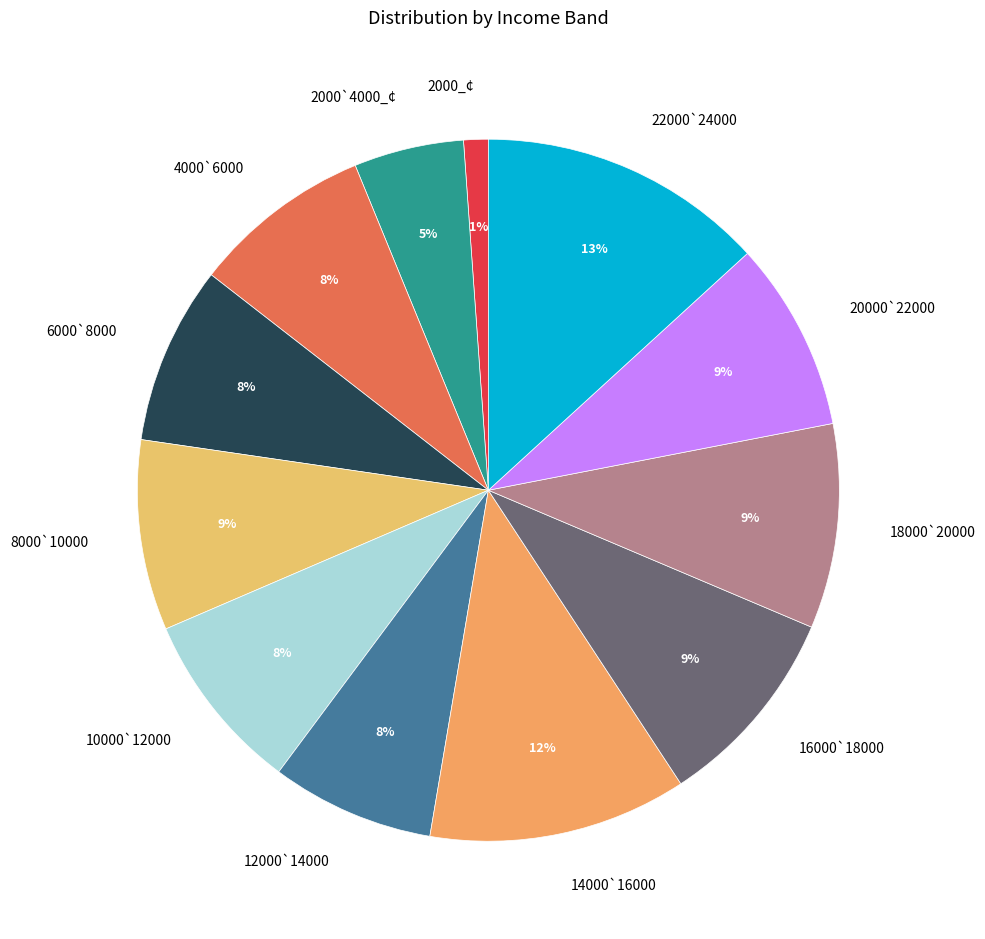

To the nearest percent, what percentage of the pie is 6000`8000?

8%